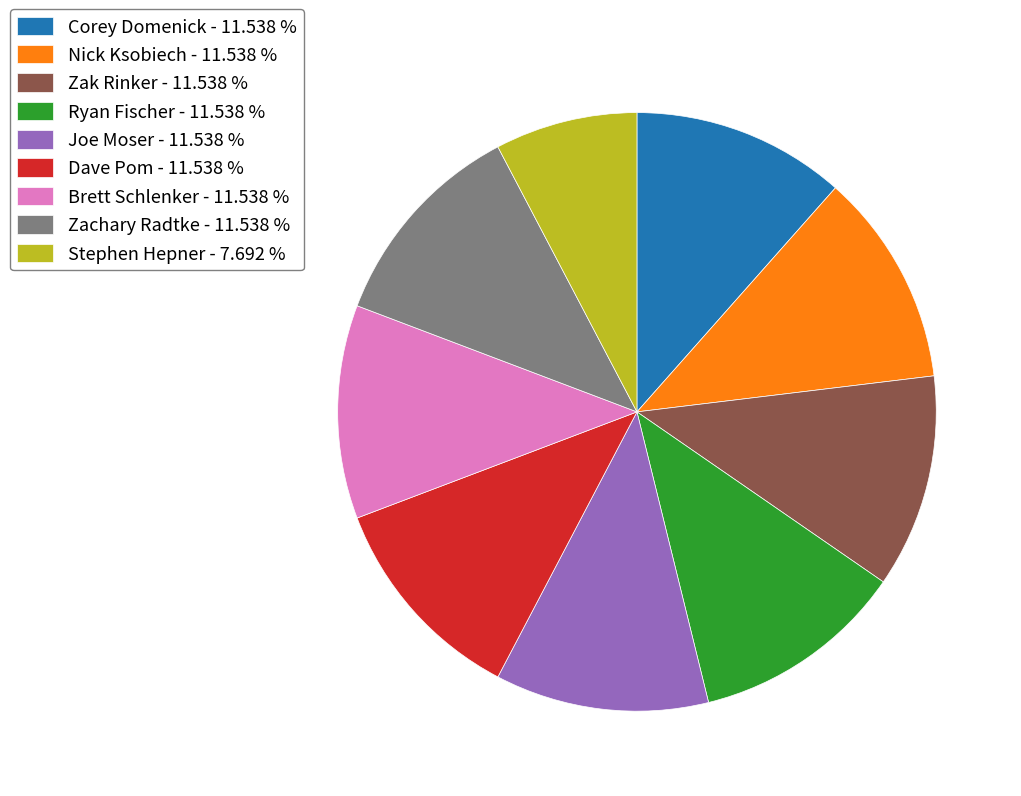

Do Ryan Fischer - 11.538 % and Joe Moser - 11.538 % together represent more than half of the pie?

No